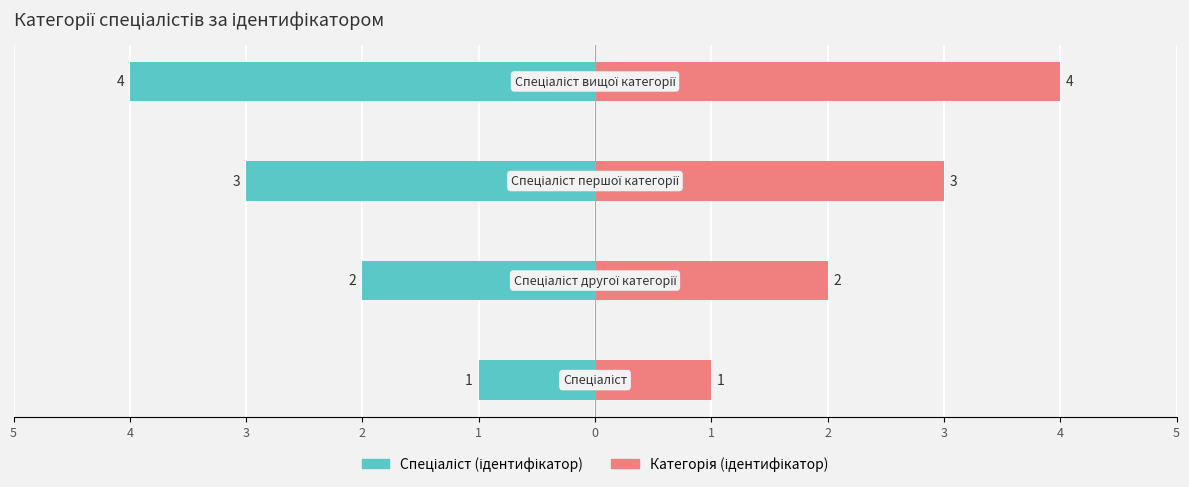

True or false: Категорія (ідентифікатор) has a value of 0 at 1.

False